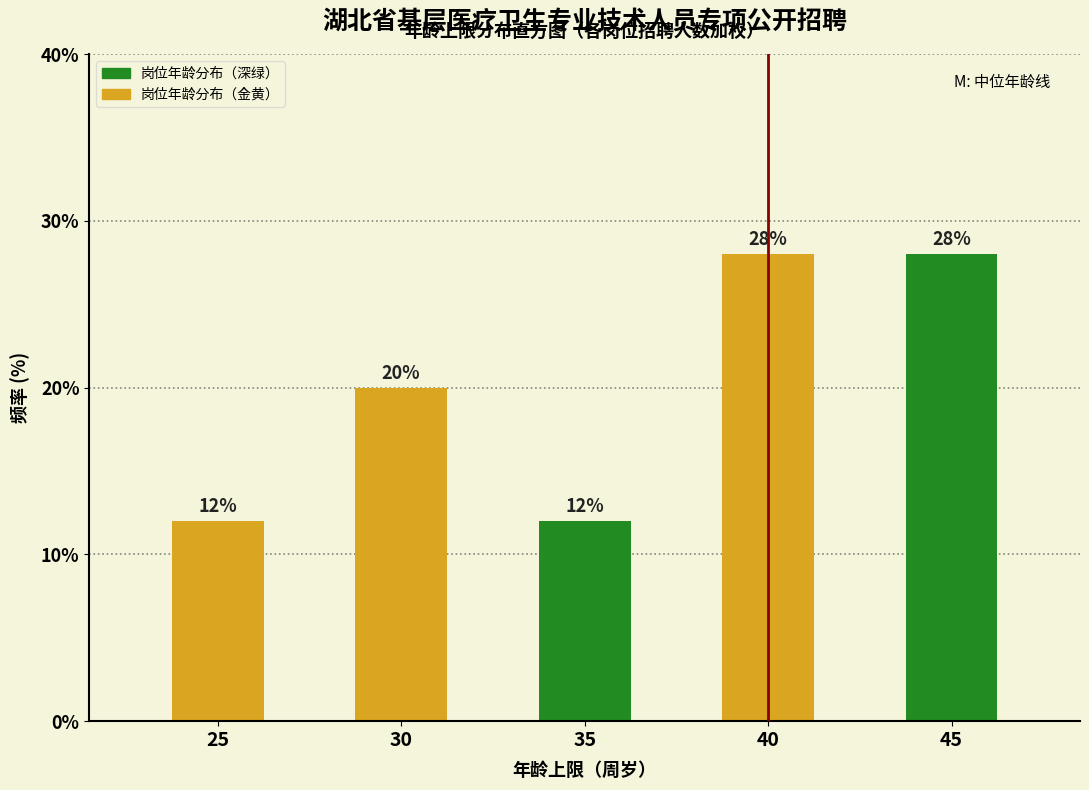

Reading right to left, what are all the values shown in this chart?

28.0	28.0	12.0	20.0	12.0